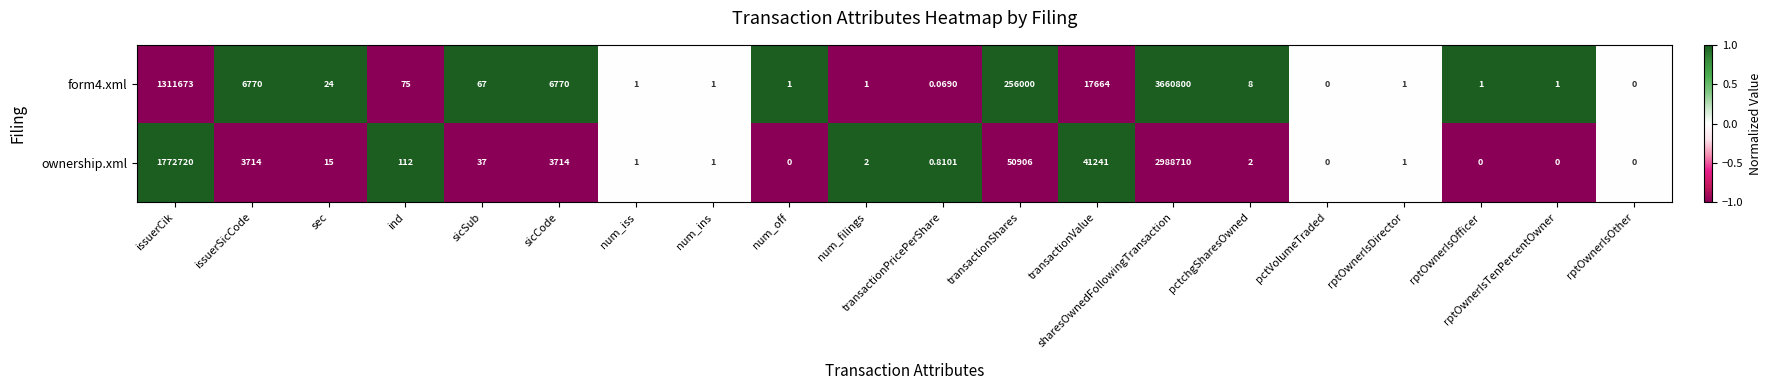

Count the number of data series in this chart.

2